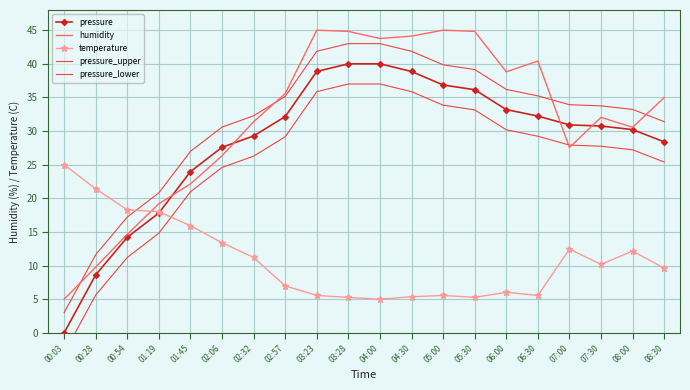

Where is the first local maximum for temperature?

05:00